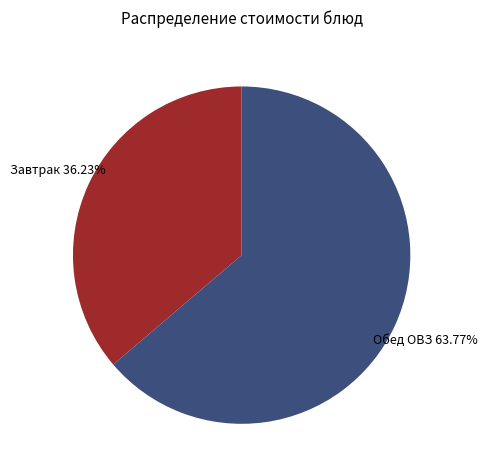

Is there any slice that represents more than half of the pie?

Yes